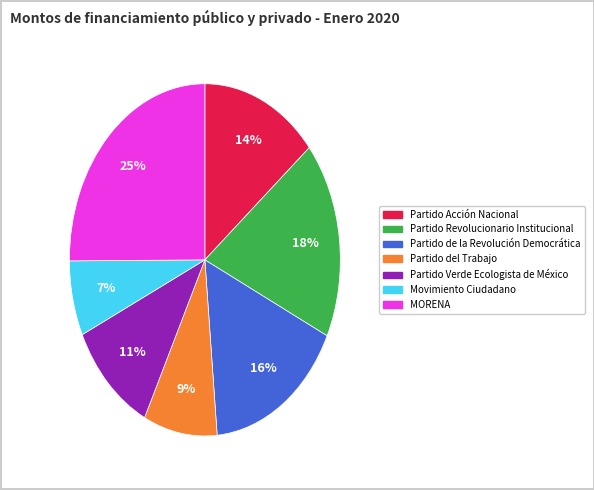

Is there a majority slice in this chart?

No